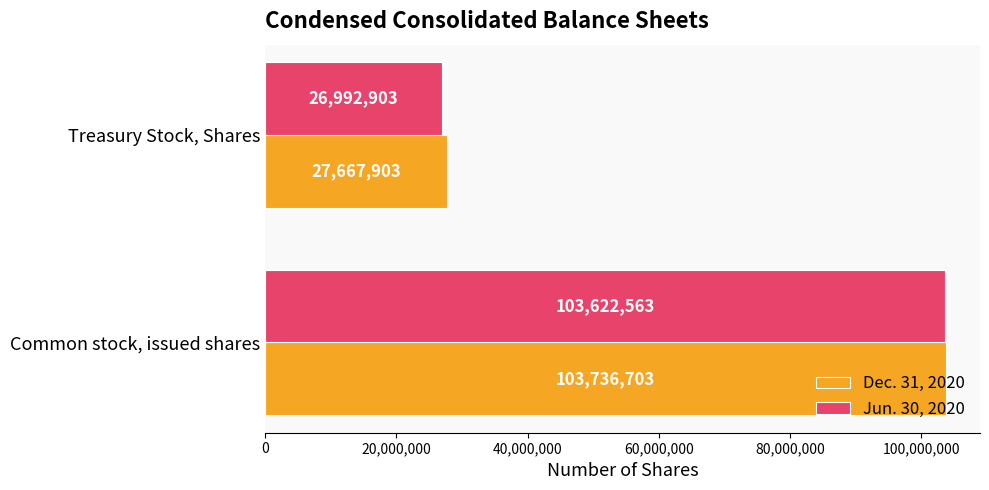

Rank the series at Treasury Stock, Shares from lowest to highest value.

Jun. 30, 2020, Dec. 31, 2020